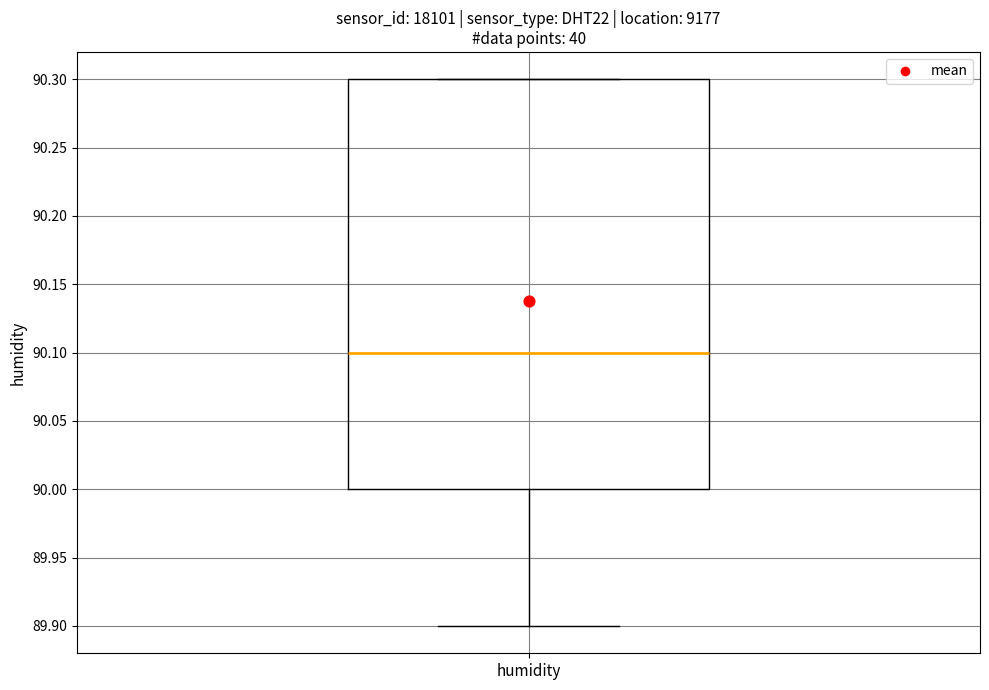

Transcribe this box plot: give where the median line is, the range the box spans, and where the two whiskers end, as read against the y-axis. The values are not printed on the chart, so give them approximately, as read against the axis.

median 90.1, box 90.0 to 90.3, whiskers 89.9 to 90.3